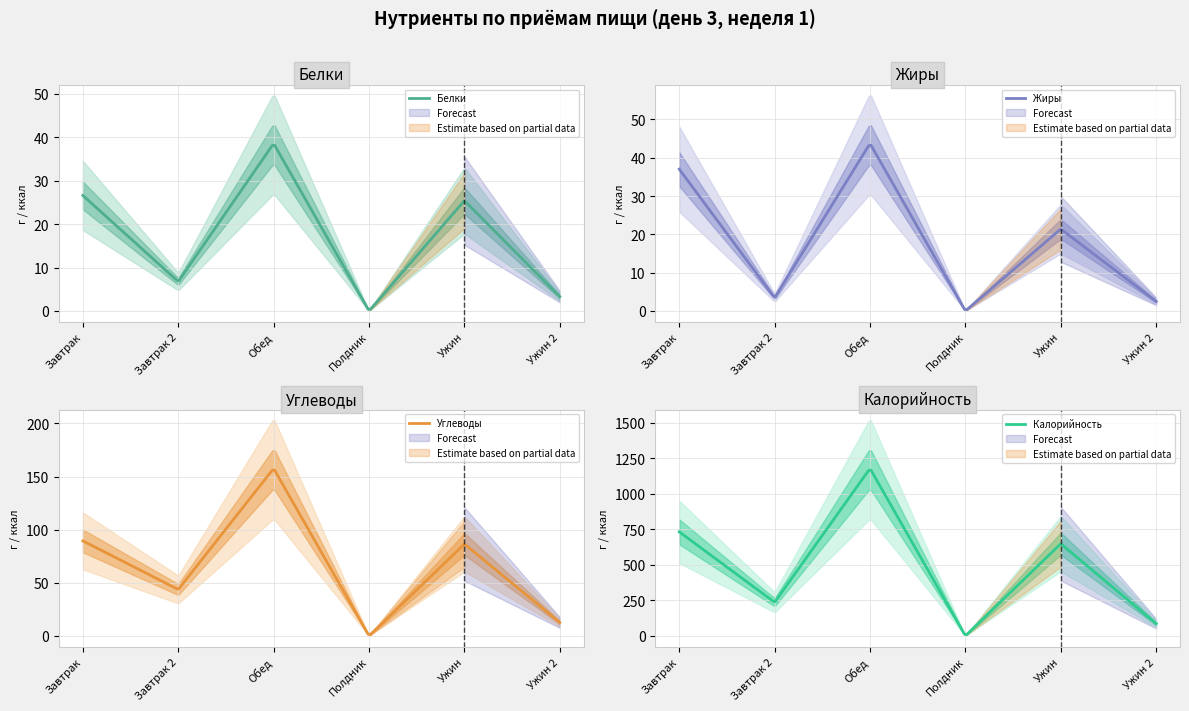

What is the difference between the second highest and minimum values in the Жиры series?

42.8